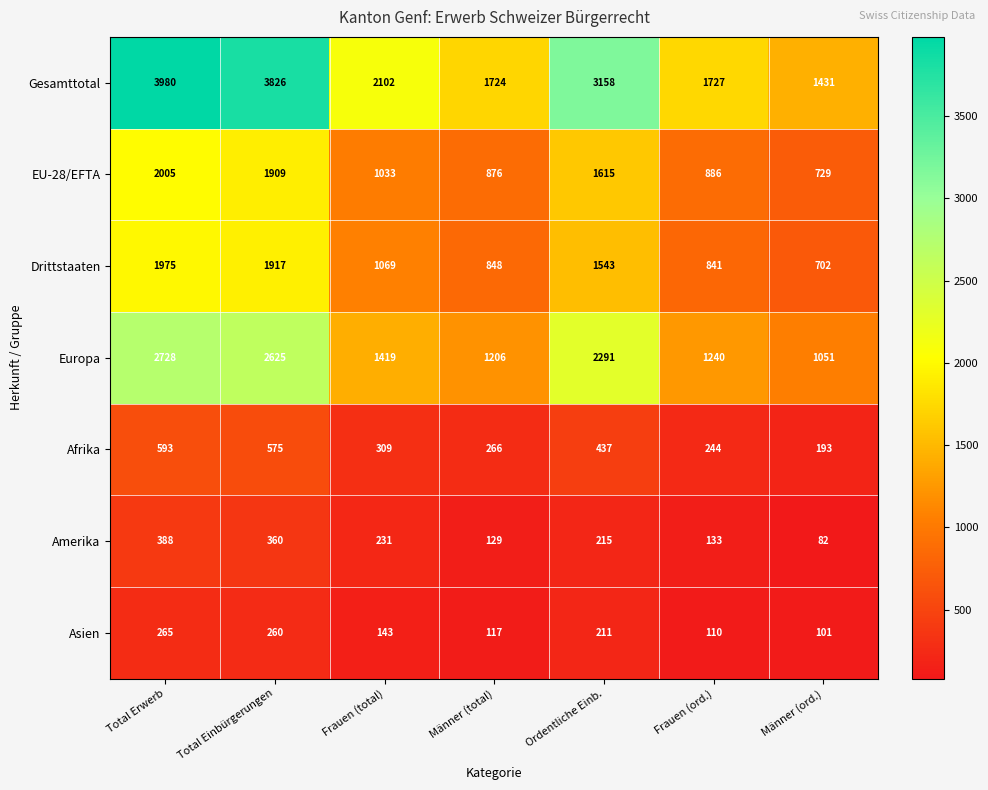

Rank the series at Männer (total) from highest to lowest value.

Gesamttotal, Europa, EU-28/EFTA, Drittstaaten, Afrika, Amerika, Asien